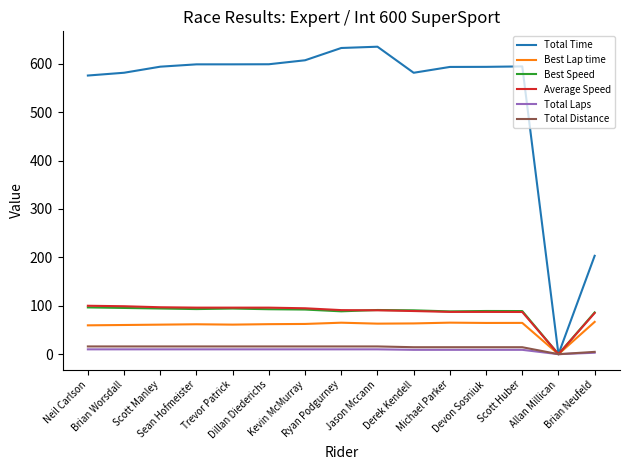

What is the maximum value shown in the chart?

635.3